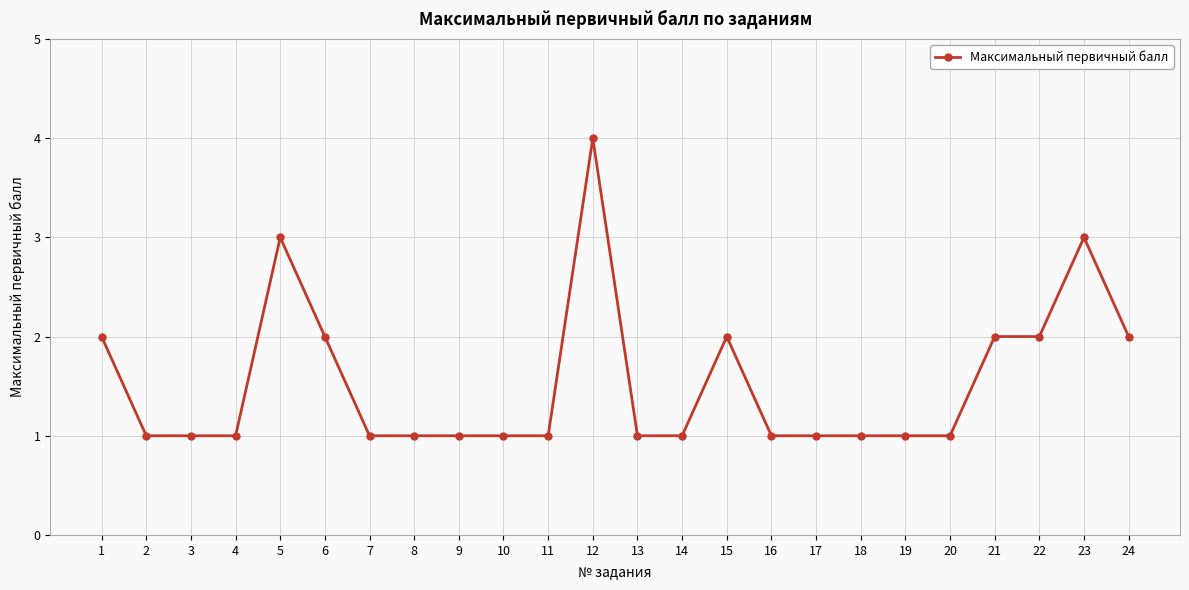

How many lines are shown in the chart?

1